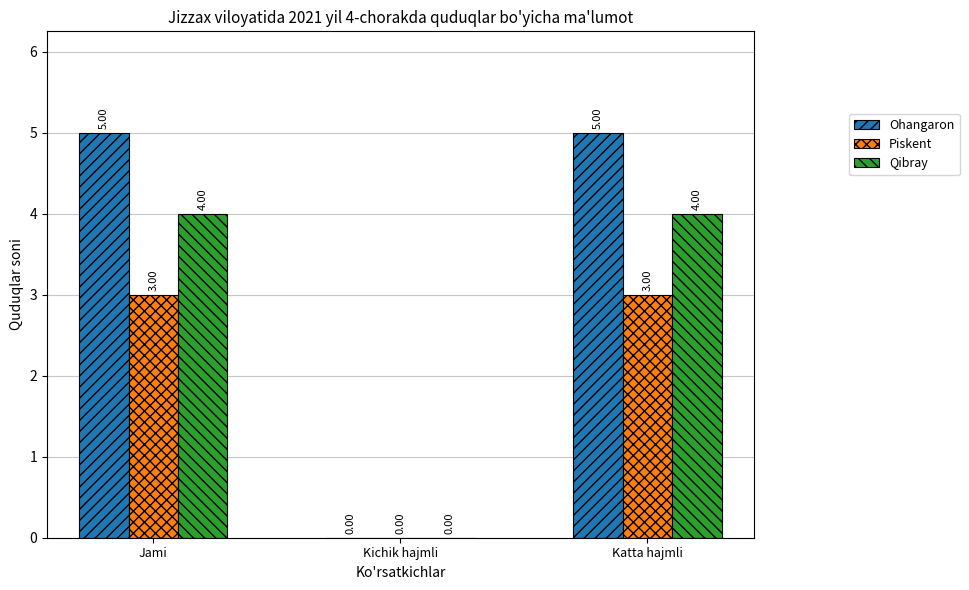

Reading left to right, what are all the values shown in this chart?

Ohangaron: Jami=5	Kichik hajmli=0	Katta hajmli=5
Piskent: Jami=3	Kichik hajmli=0	Katta hajmli=3
Qibray: Jami=4	Kichik hajmli=0	Katta hajmli=4